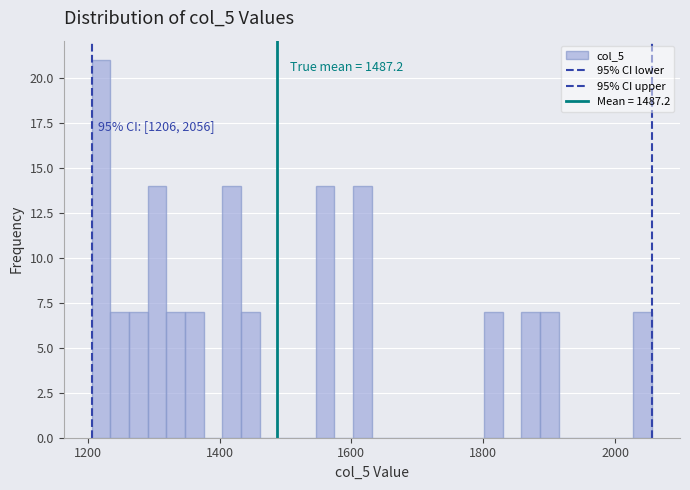

Around what value on the x-axis is the tallest bar? Give the approximate position of its centre, as read against the axis.

1220